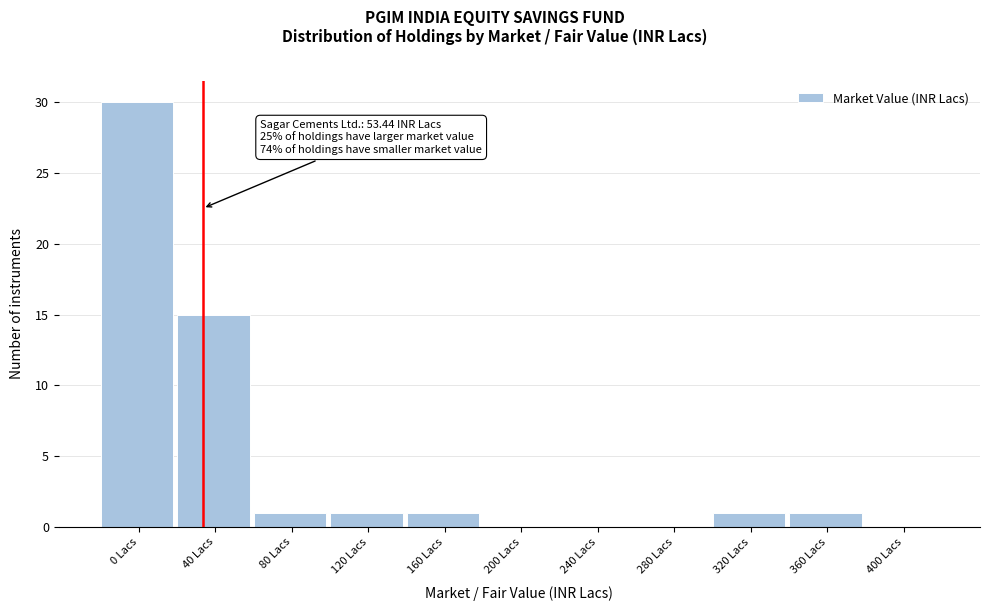

Reading left to right, list all the values displayed in this chart.

0 Lacs=30	40 Lacs=15	80 Lacs=1	120 Lacs=1	160 Lacs=1	200 Lacs=0	240 Lacs=0	280 Lacs=0	320 Lacs=1	360 Lacs=1	400 Lacs=0